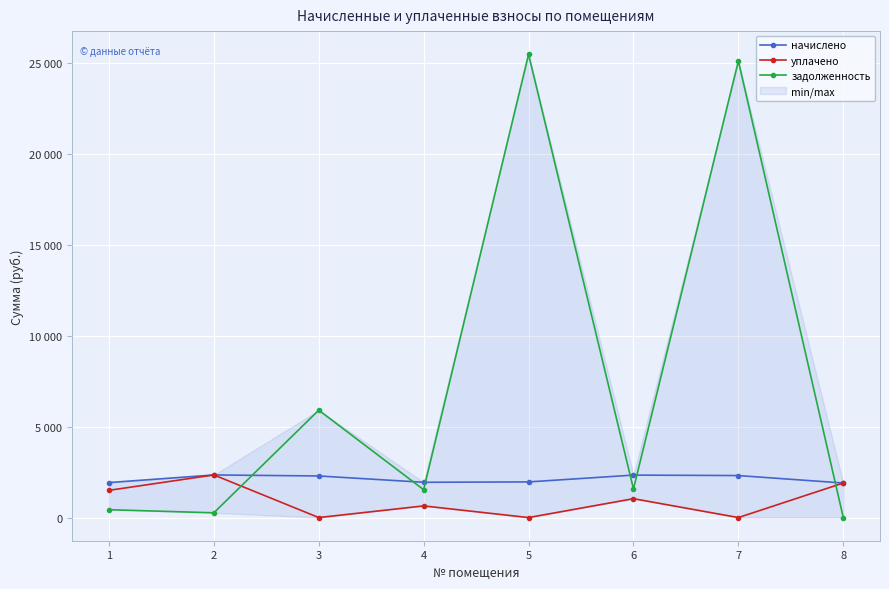

What is the sum of all начислено values?

16984.7